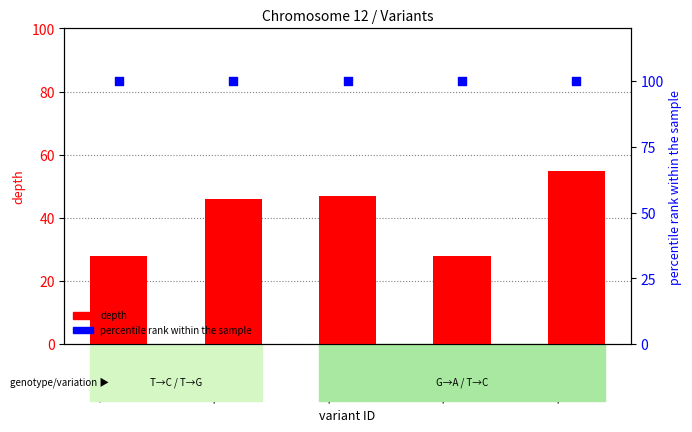

Which series has the largest Y range (max minus min)?

depth